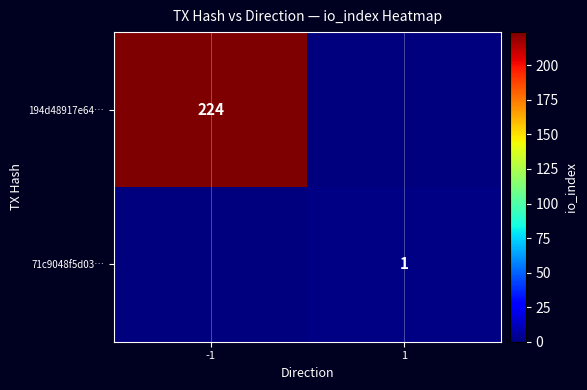

The value of 194d48917e64… at -1 is 224. True or false?

True